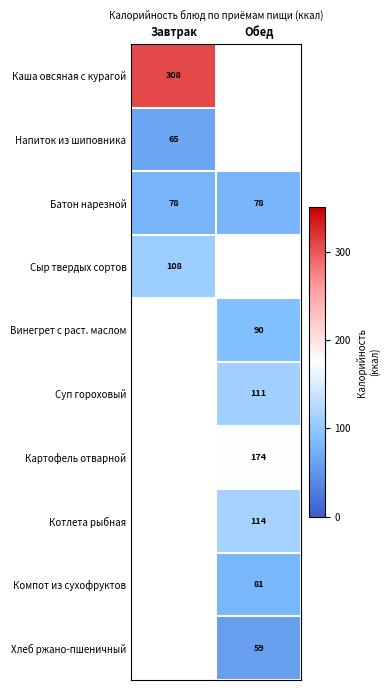

Is it true that Картофель отварной equals 41 at Обед?

False